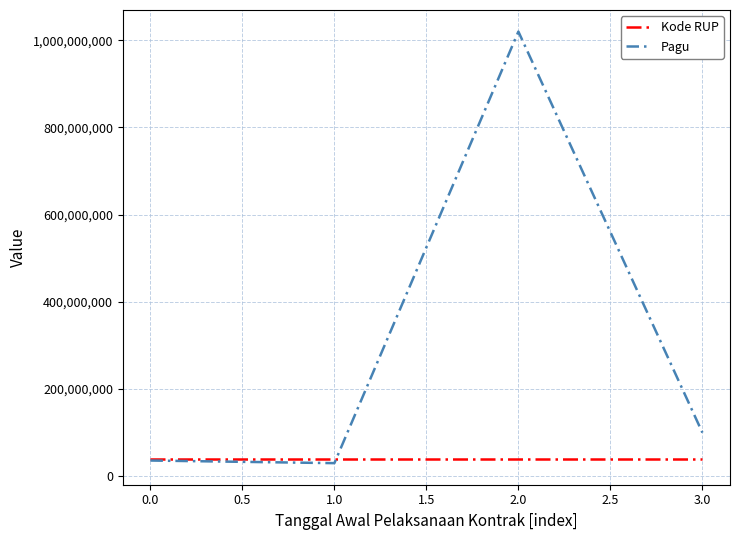

Rank the series by their maximum value, from lowest to highest.

Kode RUP, Pagu